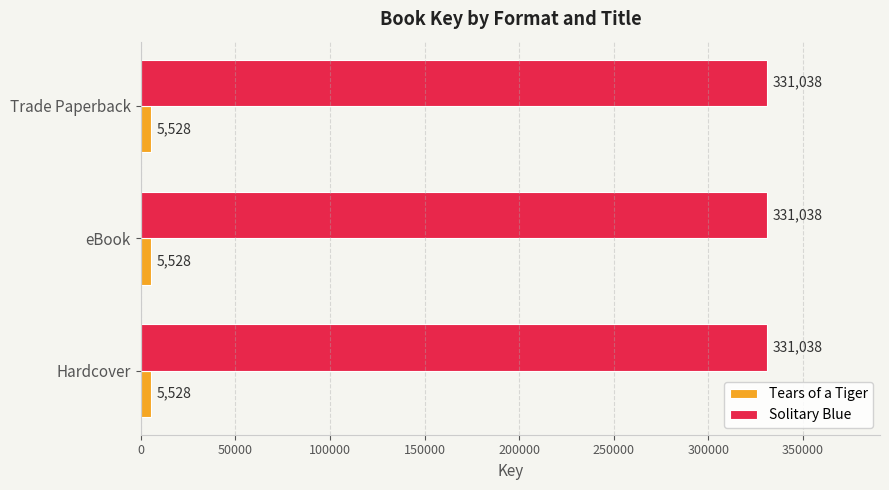

Is it true that Solitary Blue equals 454996 at eBook?

False